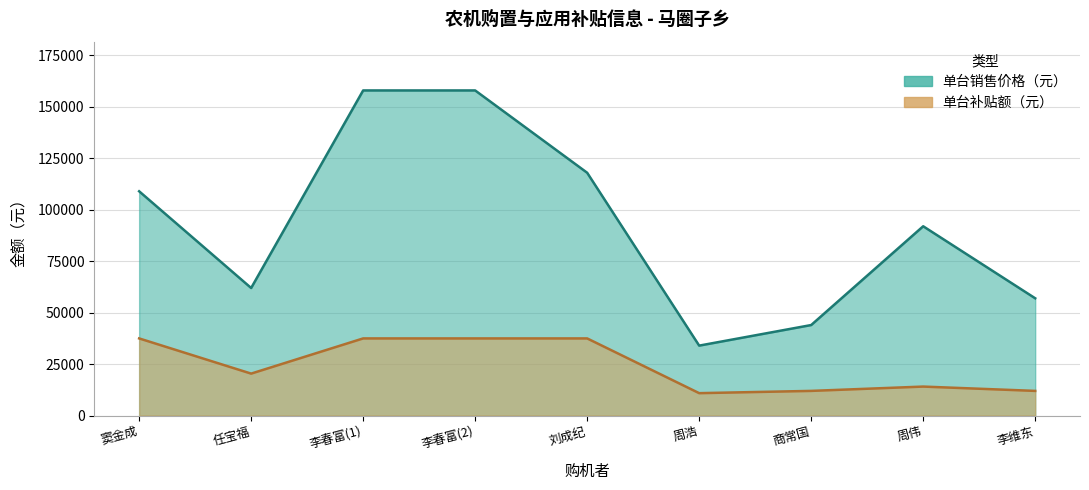

True or false: 单台销售价格（元） has more than 1 points higher than both neighbors.

False